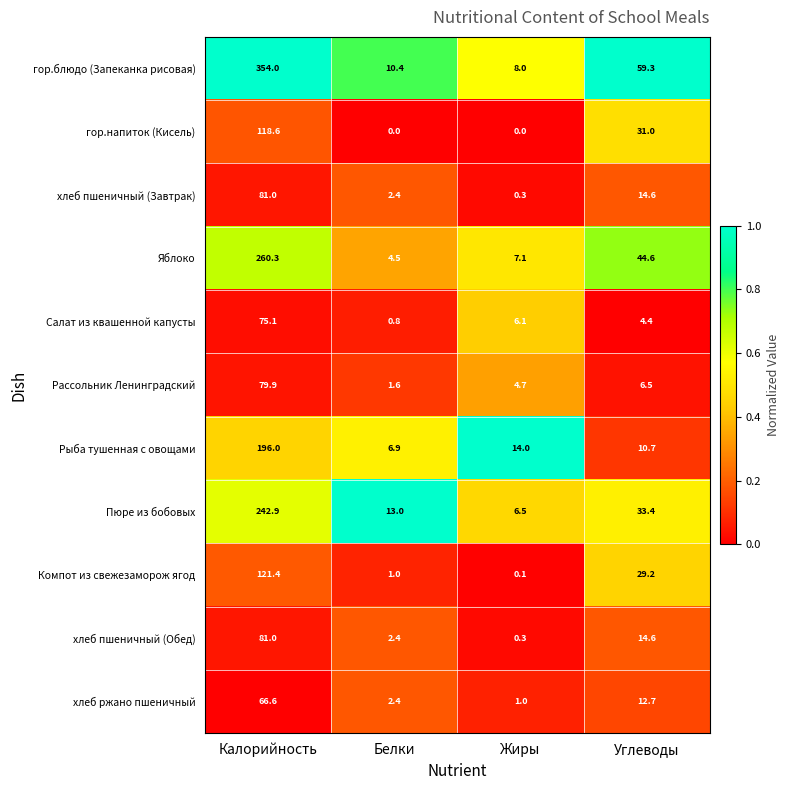

What is the sum of all гор.блюдо (Запеканка рисовая) values?

431.7